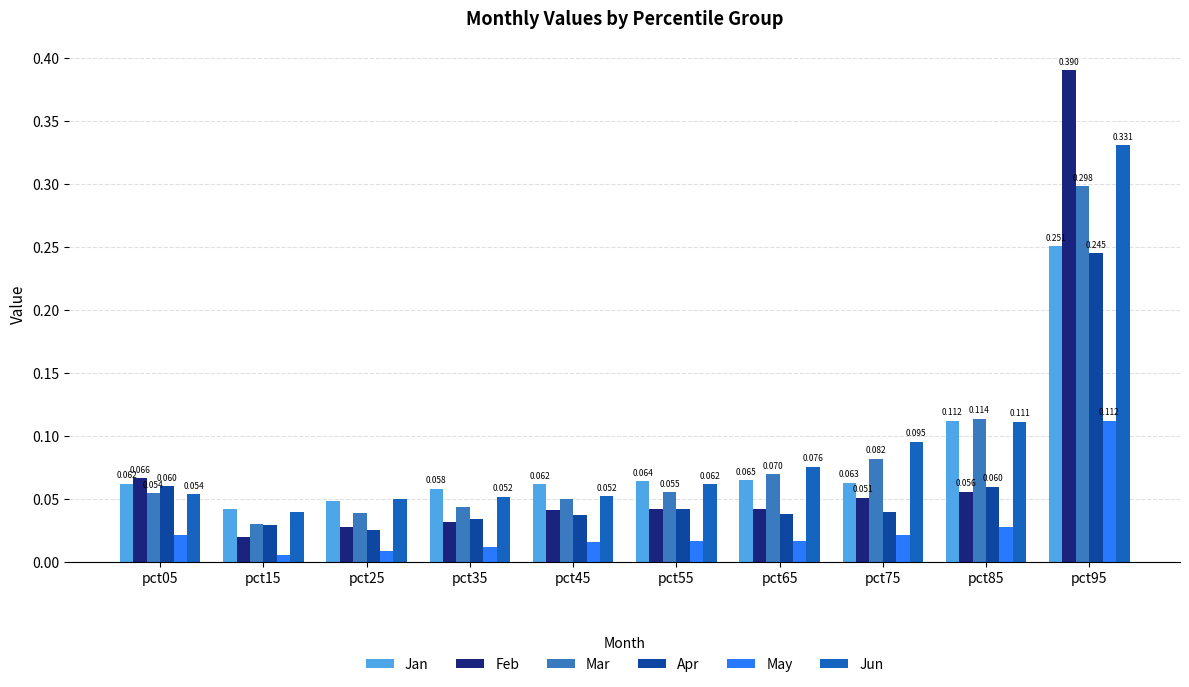

Is the value of Jun at pct75 greater than the value of Mar at pct45?

Yes